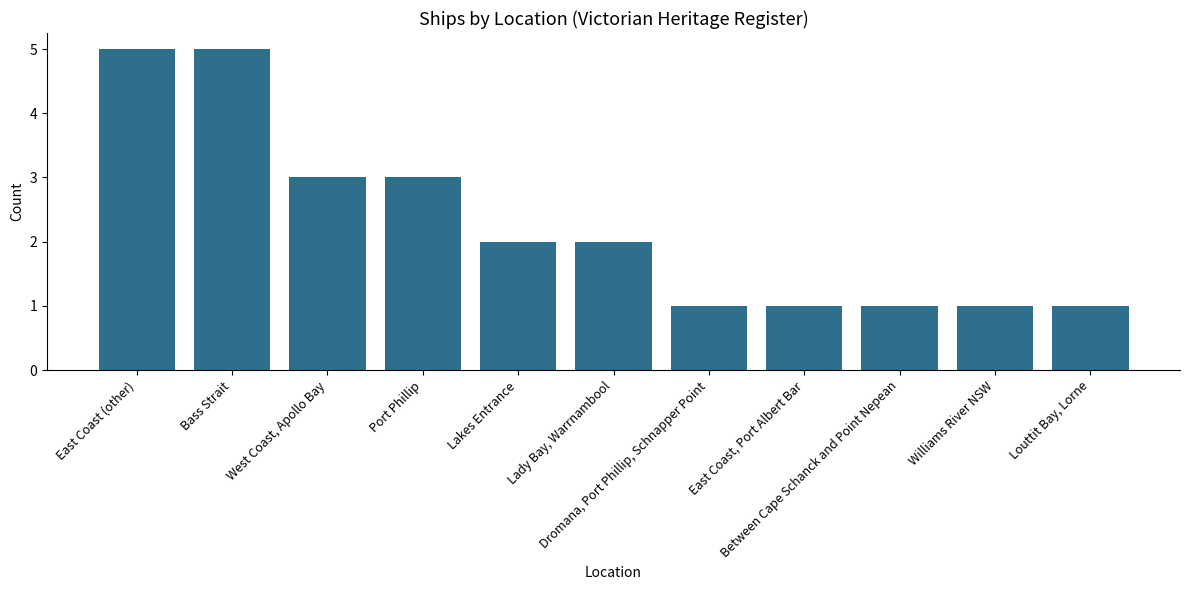

What is the change in value from East Coast (other) to Between Cape Schanck and Point Nepean?

-4